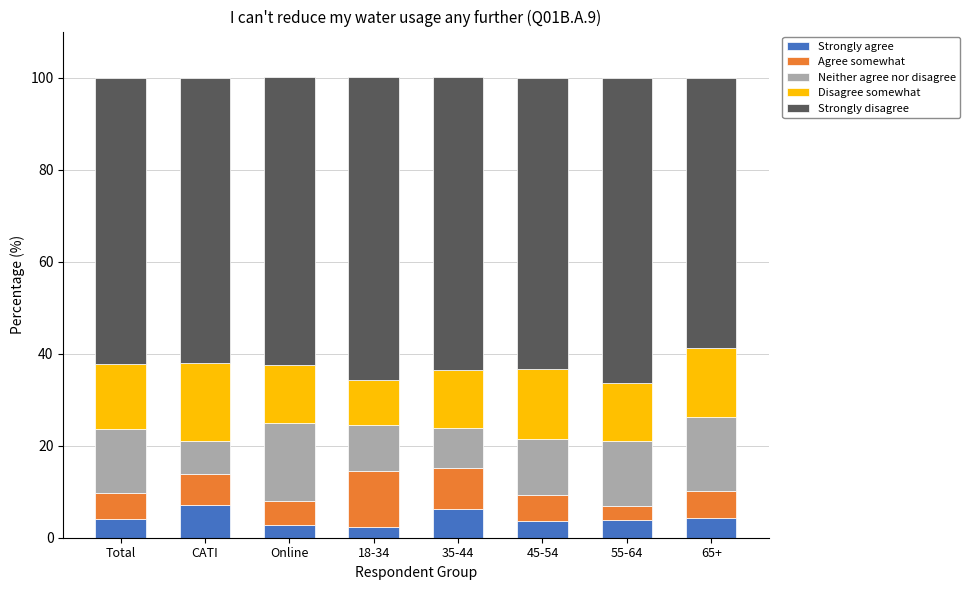

How many bars are there in total?

8